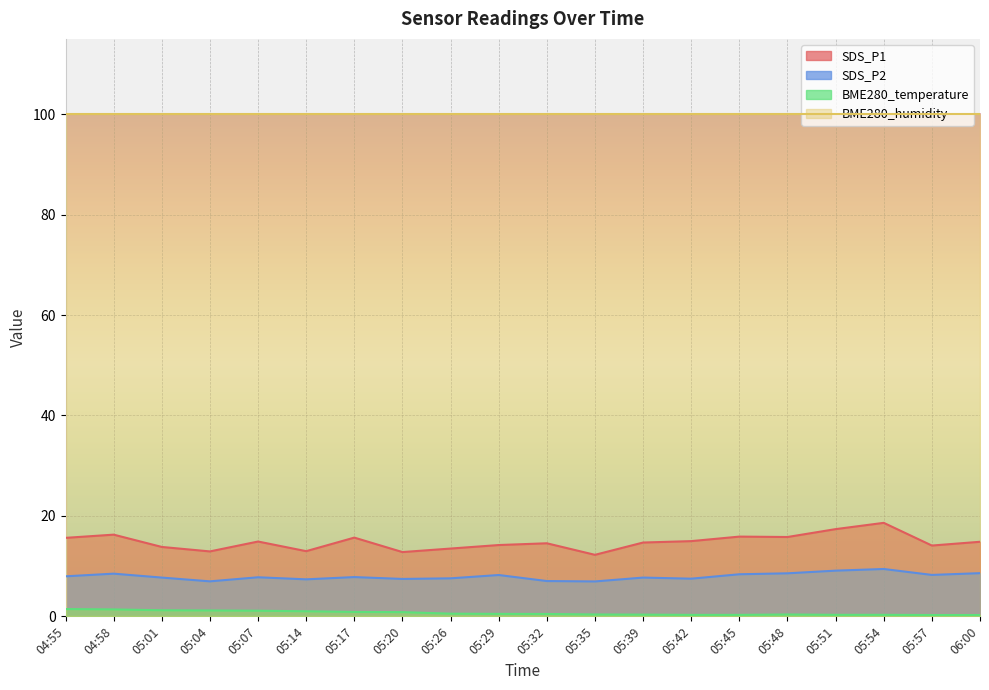

The BME280_temperature series shows 1.4 at 04:58. True or false?

True